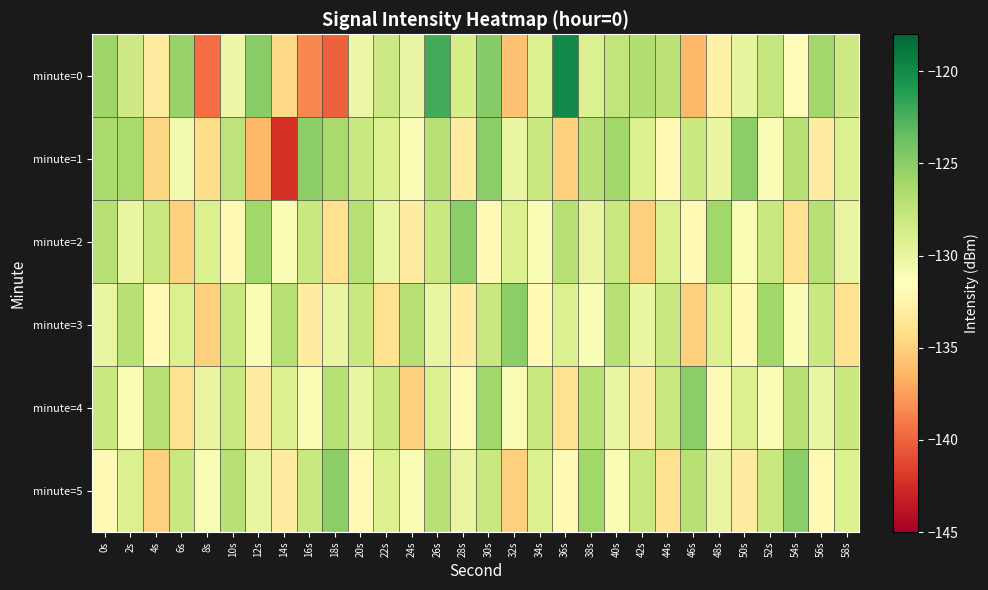

Which series has the largest total across all categories?

minute=4